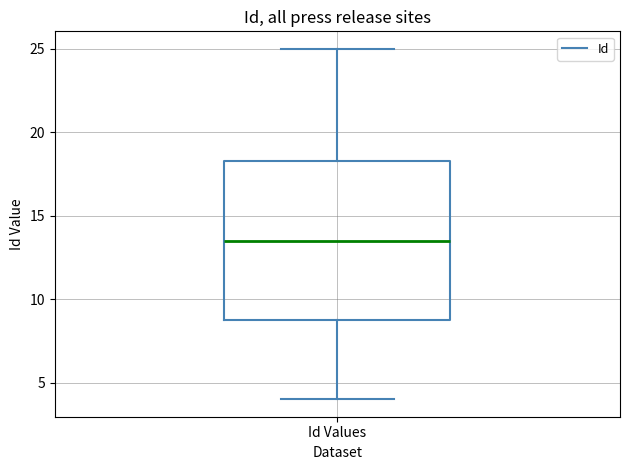

Transcribe this box plot: give where the median line is, the range the box spans, and where the two whiskers end, as read against the y-axis. The values are not printed on the chart, so give them approximately, as read against the axis.

median 13.5, box 9.0 to 18.5, whiskers 4.0 to 25.0